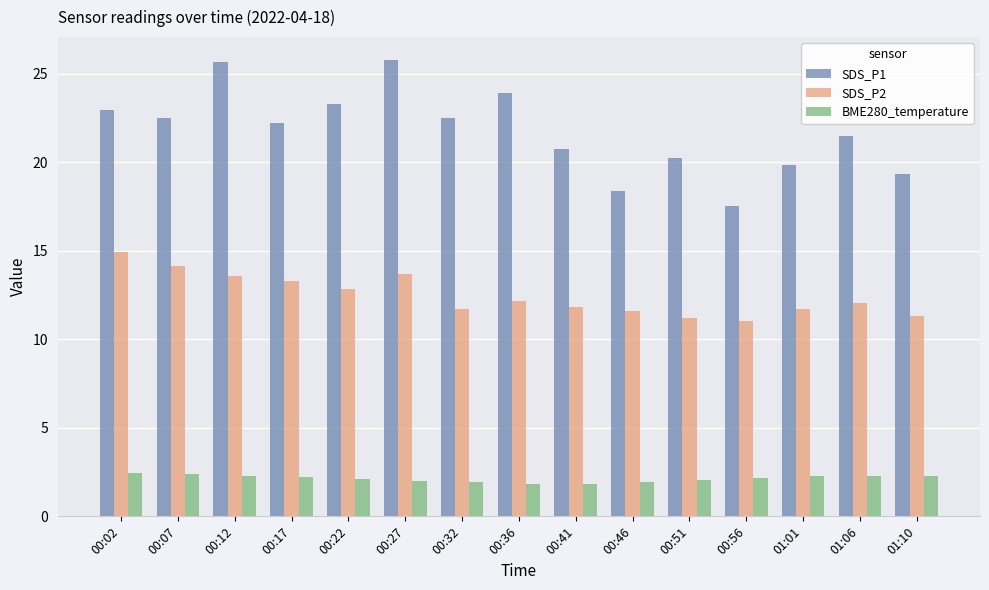

What is the label of the 4th bar from the right?

00:56